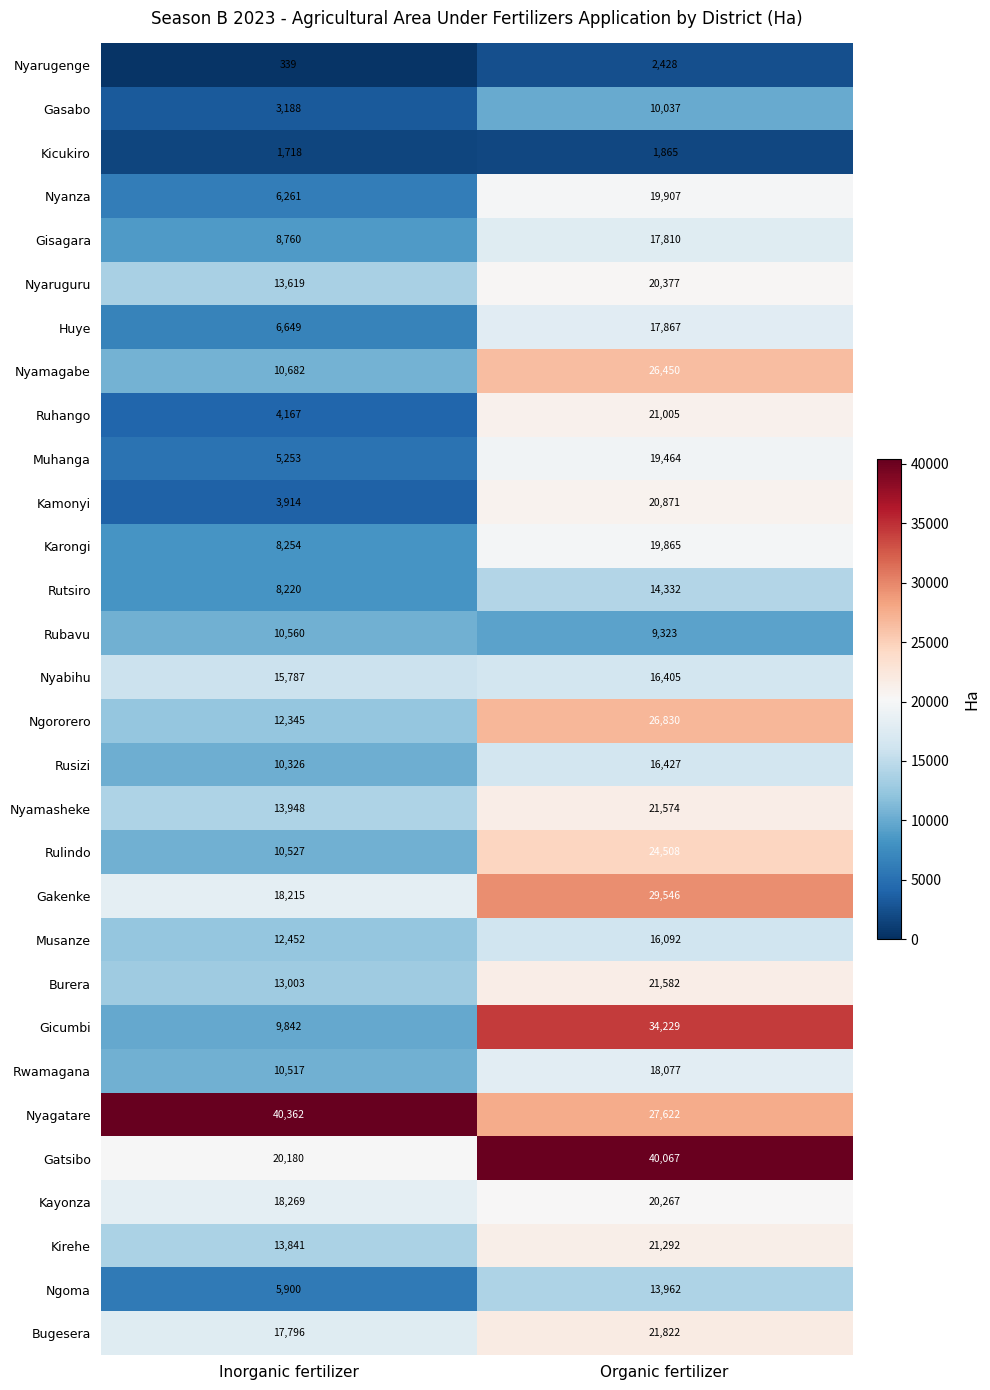

True or false: Rusizi has a value of 10326 at Inorganic fertilizer.

True